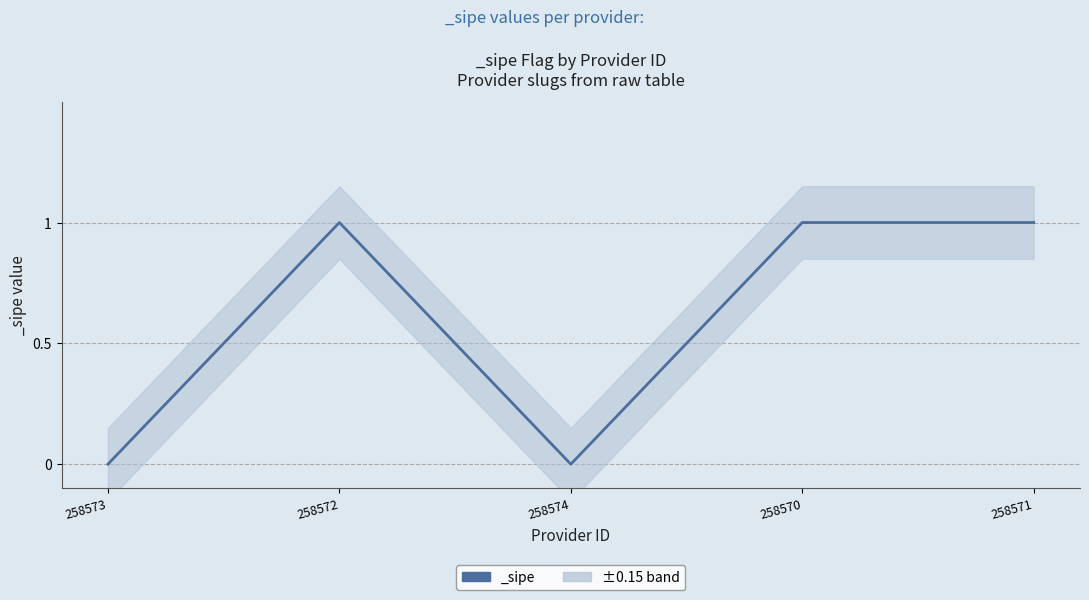

Reading right to left, list all the values displayed in this chart.

1	1	0	1	0